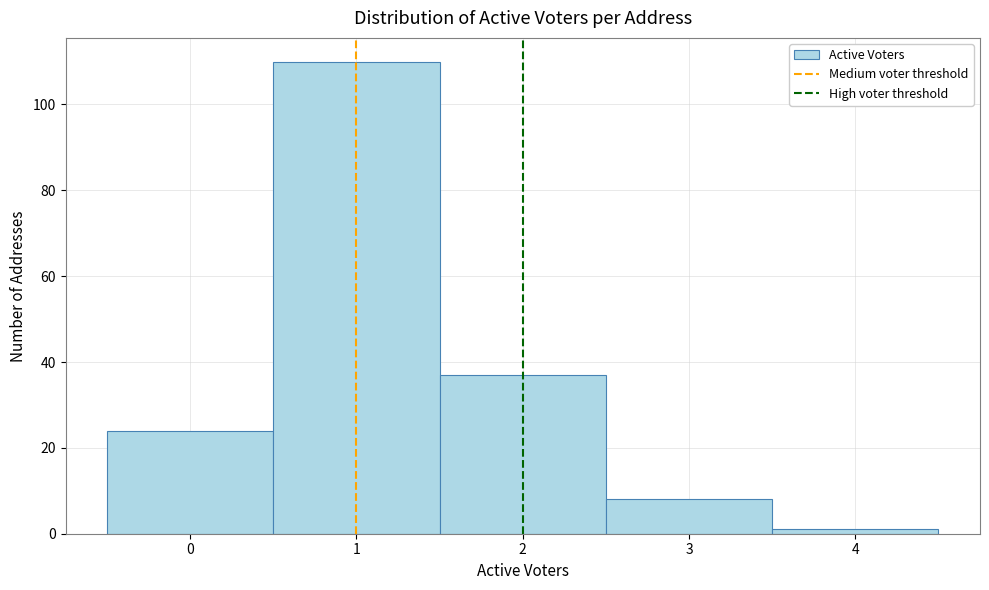

Over which range of the x-axis is the bar tallest?

0.5 to 1.5